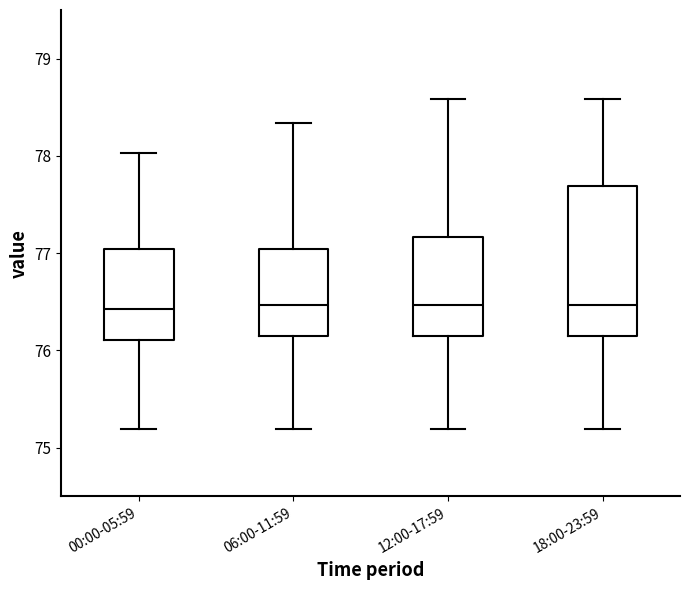

Reading left to right, read every box against the y-axis: the position of its median line, the range the box covers, and the ends of its whiskers. The values are not printed on the chart, so give them approximately, as read against the axis.

00:00-05:59: median 76.4, box 76.1 to 77.0, whiskers 75.2 to 78.0
06:00-11:59: median 76.5, box 76.2 to 77.0, whiskers 75.2 to 78.3
12:00-17:59: median 76.5, box 76.2 to 77.2, whiskers 75.2 to 78.6
18:00-23:59: median 76.5, box 76.2 to 77.7, whiskers 75.2 to 78.6